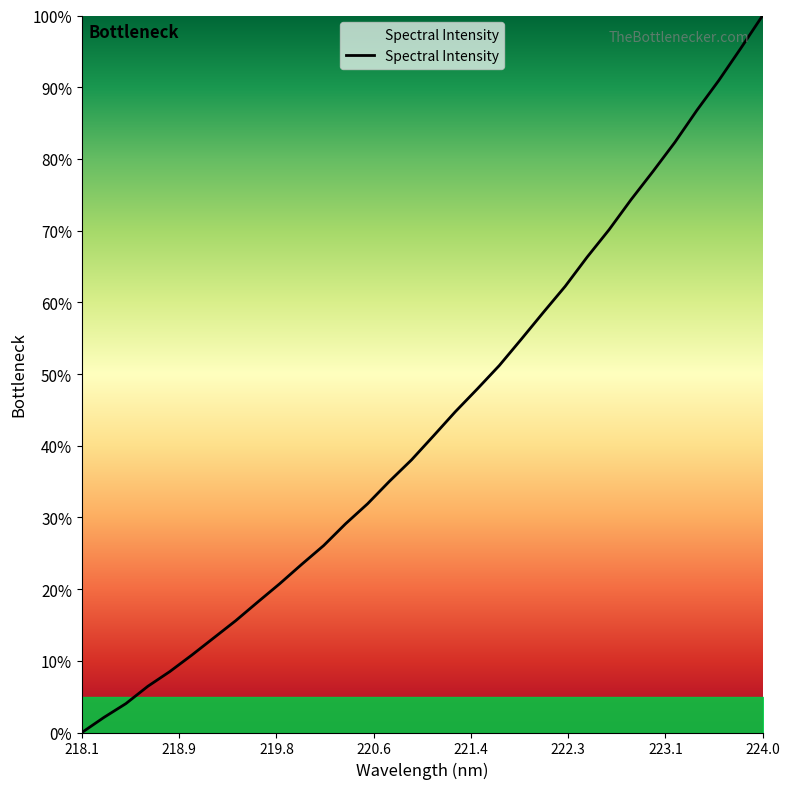

What is the maximum value shown in the chart?

100.0